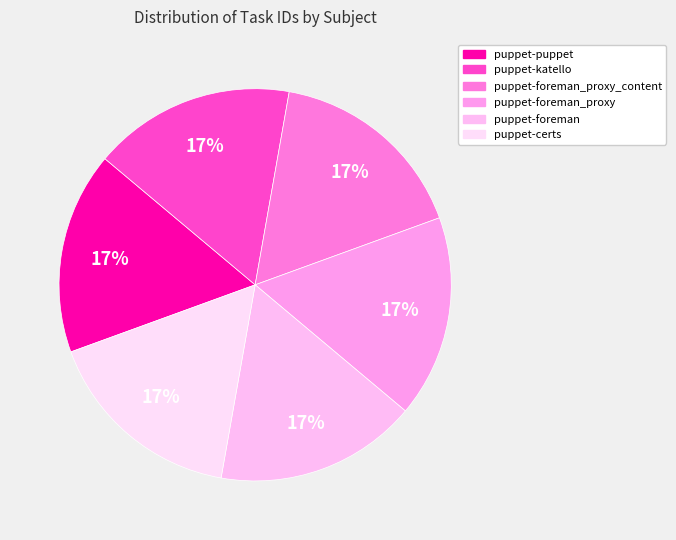

Count the number of slices in the pie.

6